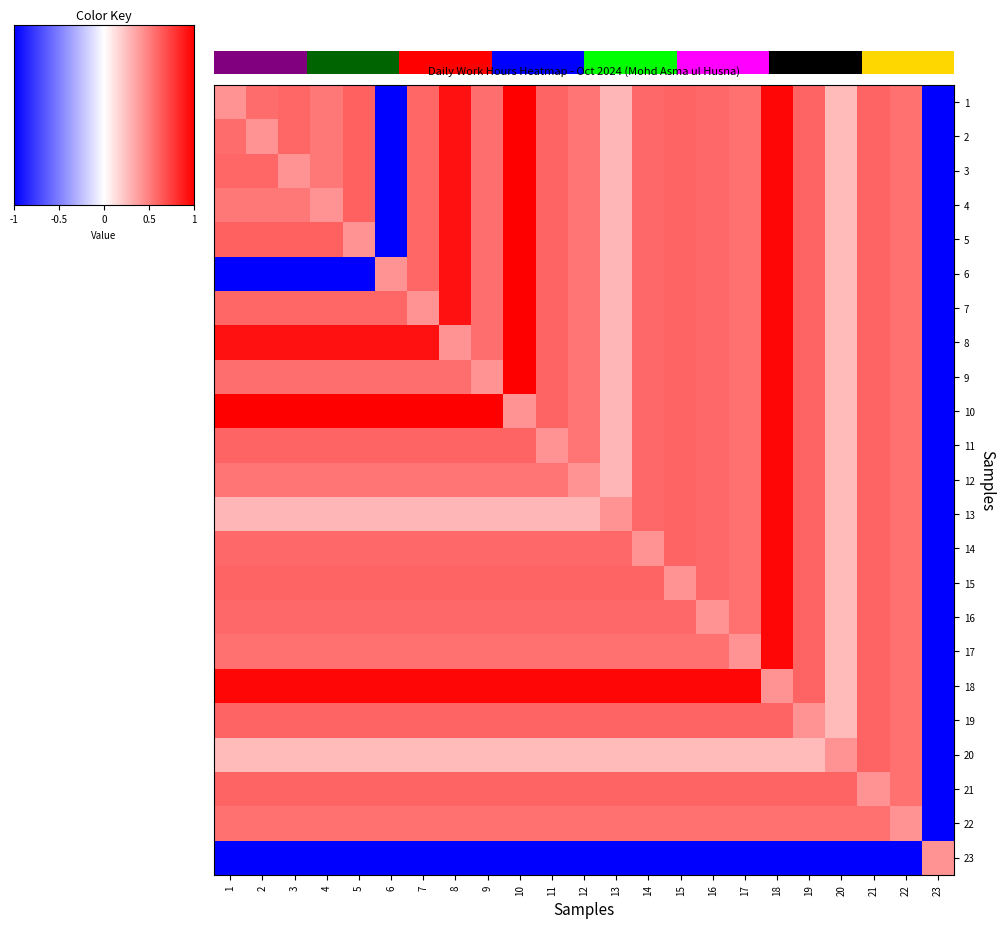

True or false: 23 has a value of -1.4 at 20.

False